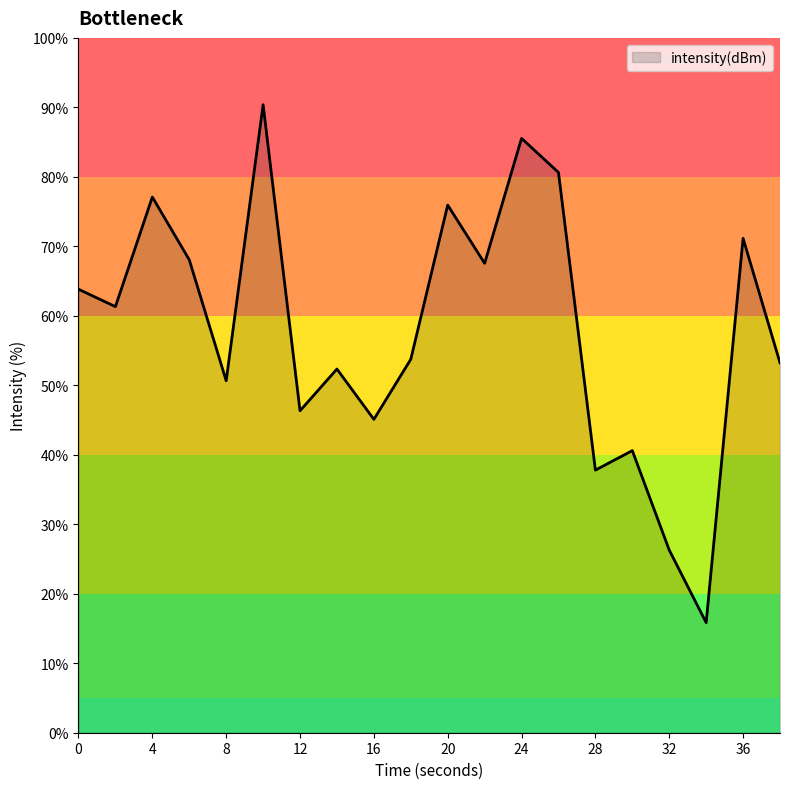

What is the minimum value shown in the chart?

15.8